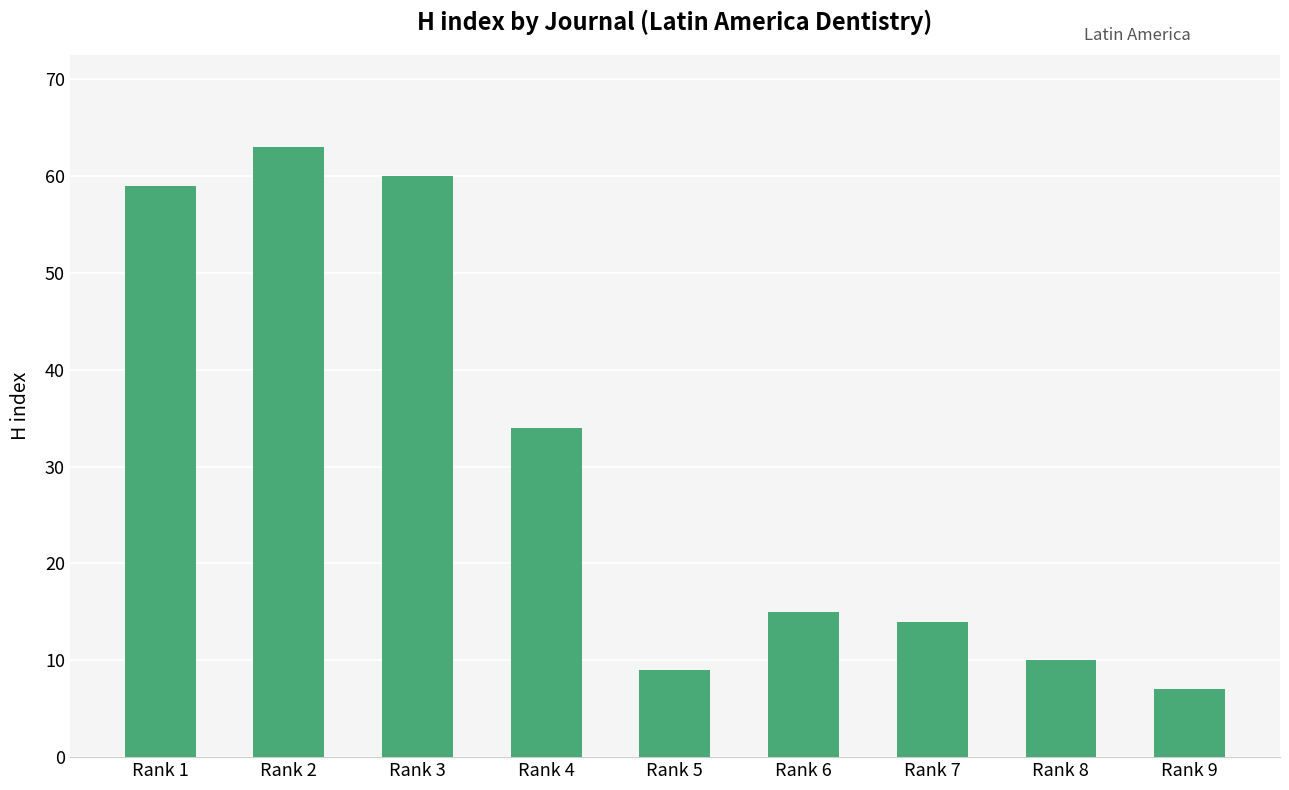

At which category does the chart reach its minimum across all series?

Rank 9